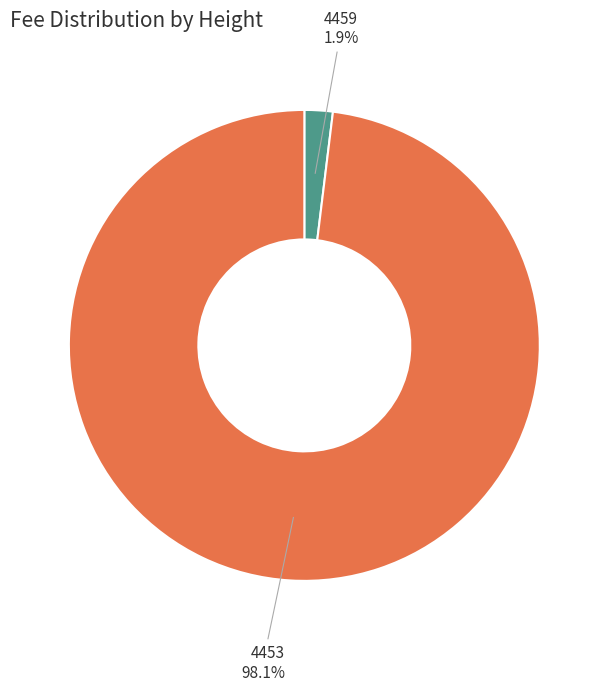

To the nearest percent, what is the average slice percentage?

50%